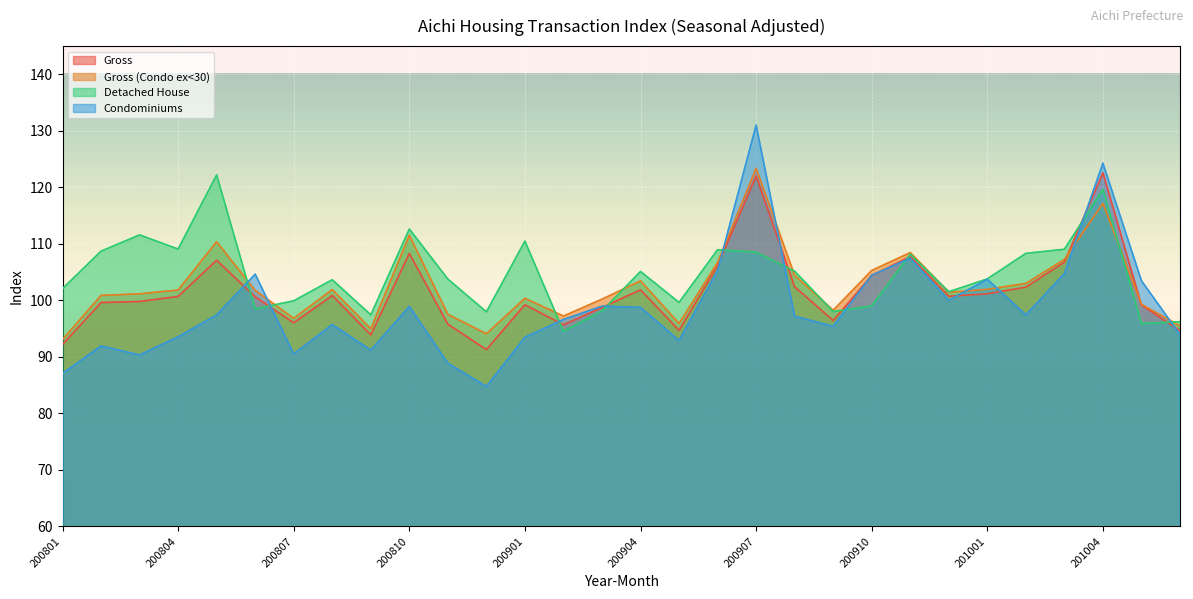

What is the value of the Gross (Condo ex<30) point at the 13th from the left?

100.4